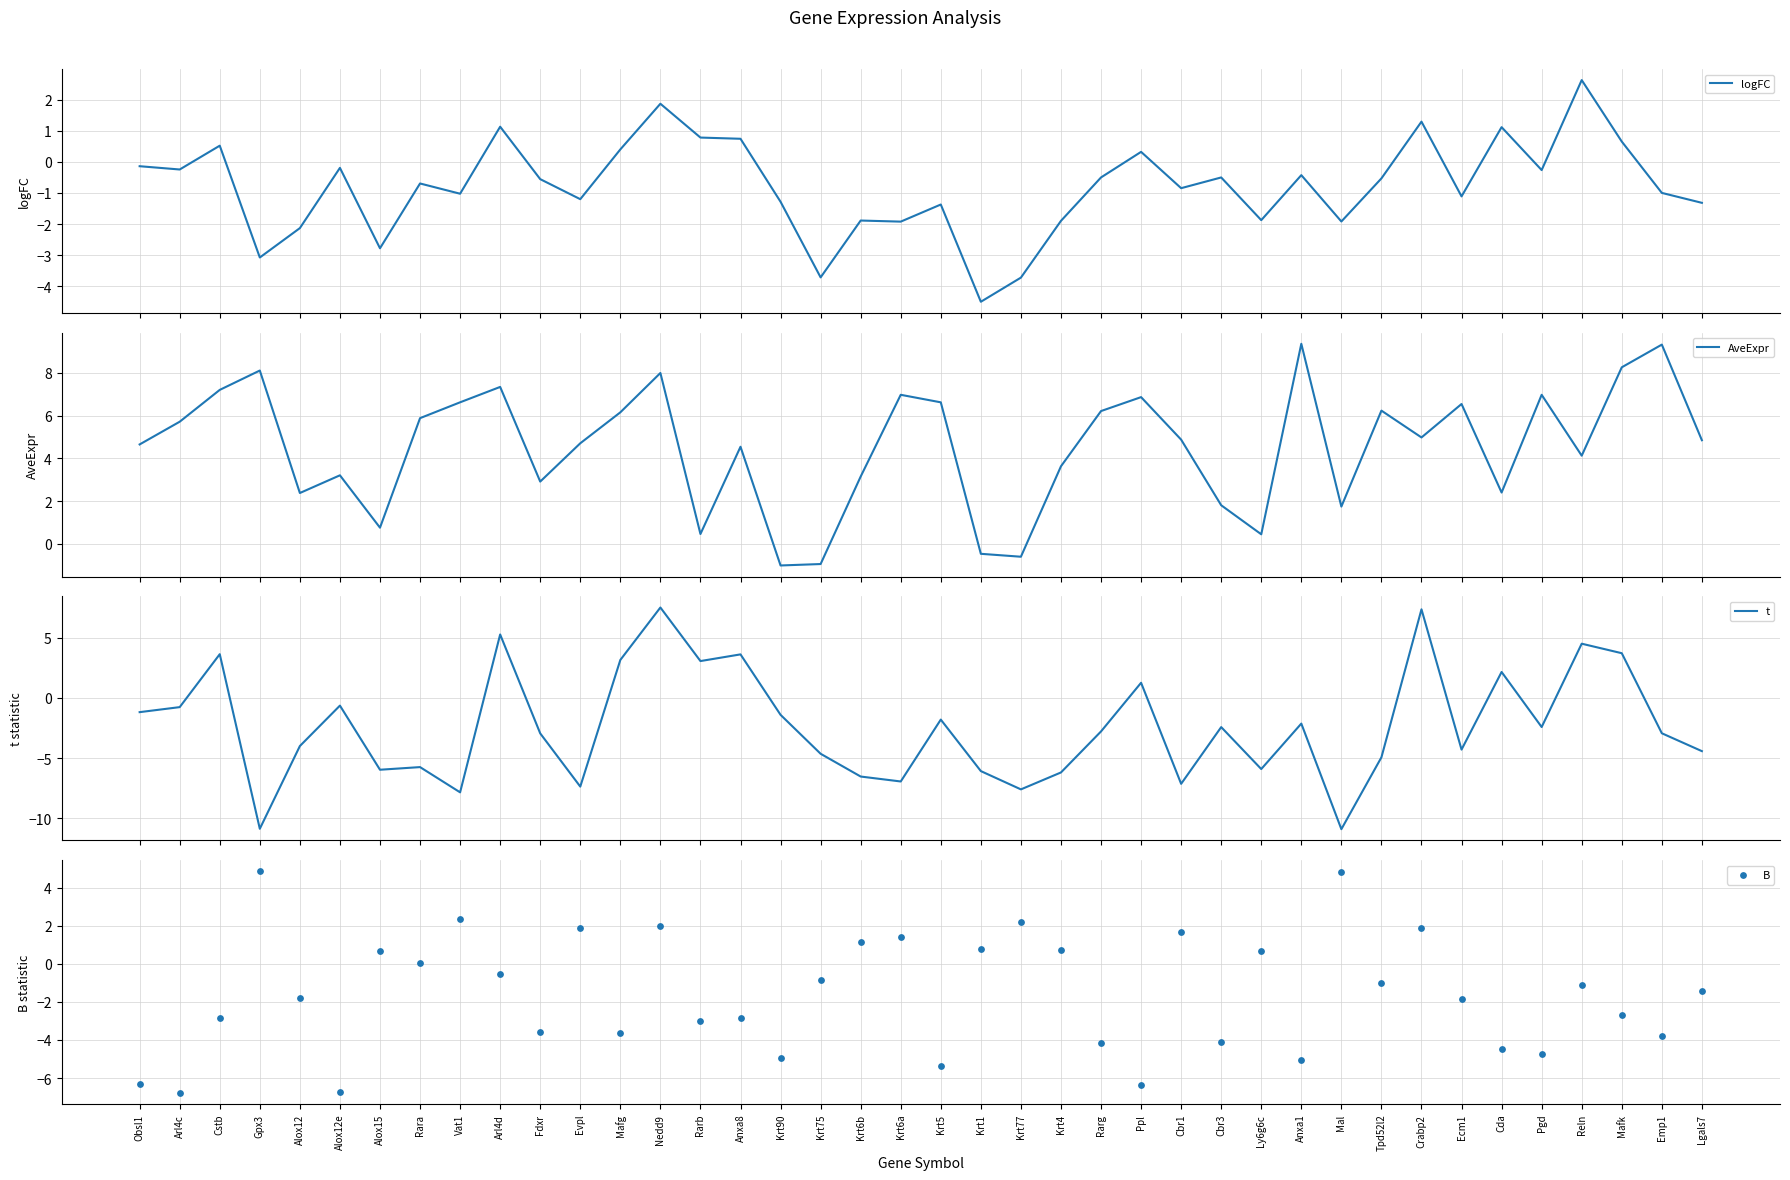

Which series has the largest Y range (max minus min)?

t